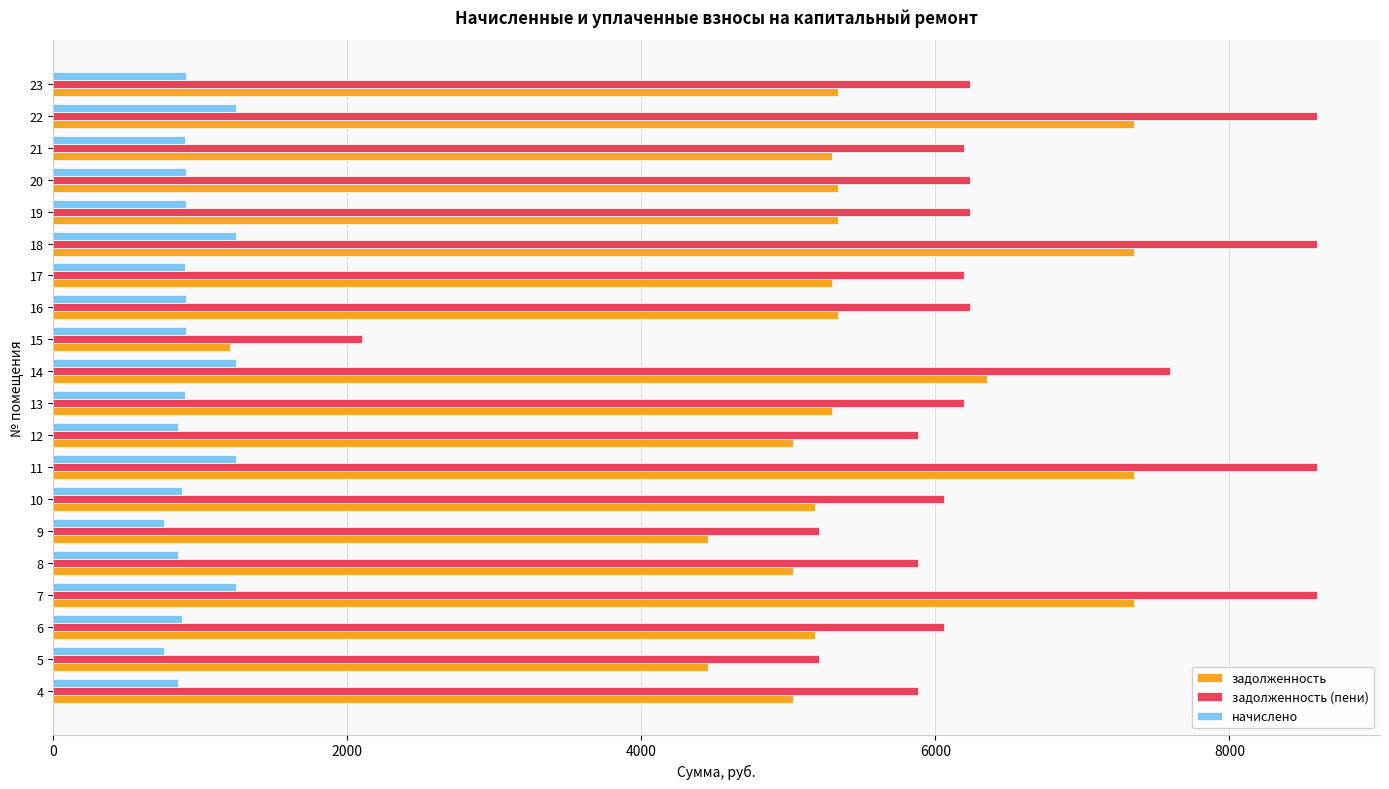

Rank the series by their average value, from lowest to highest.

начислено, задолженность, задолженность (пени)